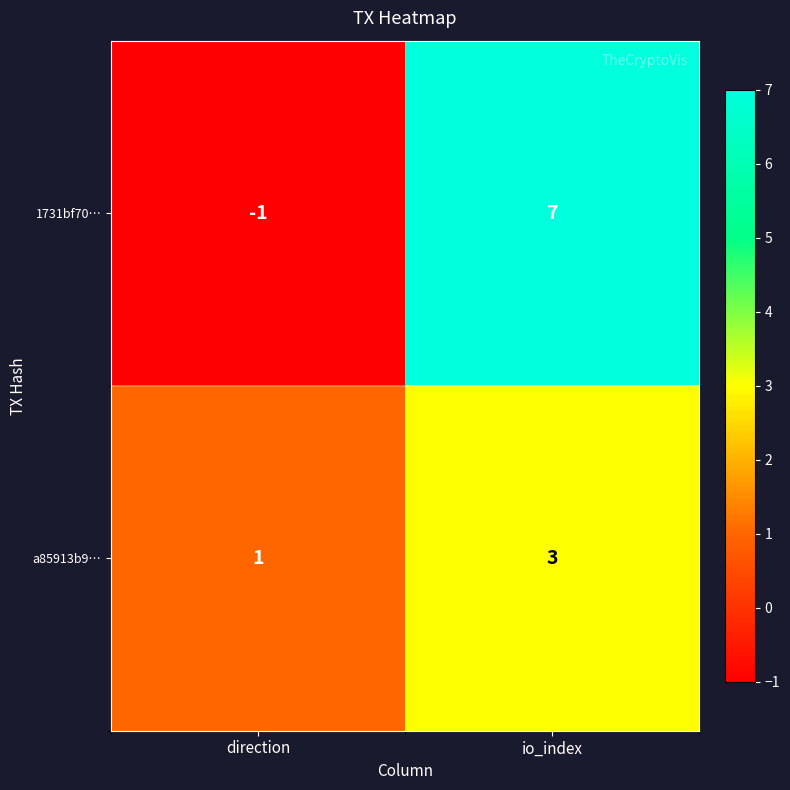

Reading left to right, what are all the values shown in this chart?

1731bf70…: -1	7
a85913b9…: 1	3